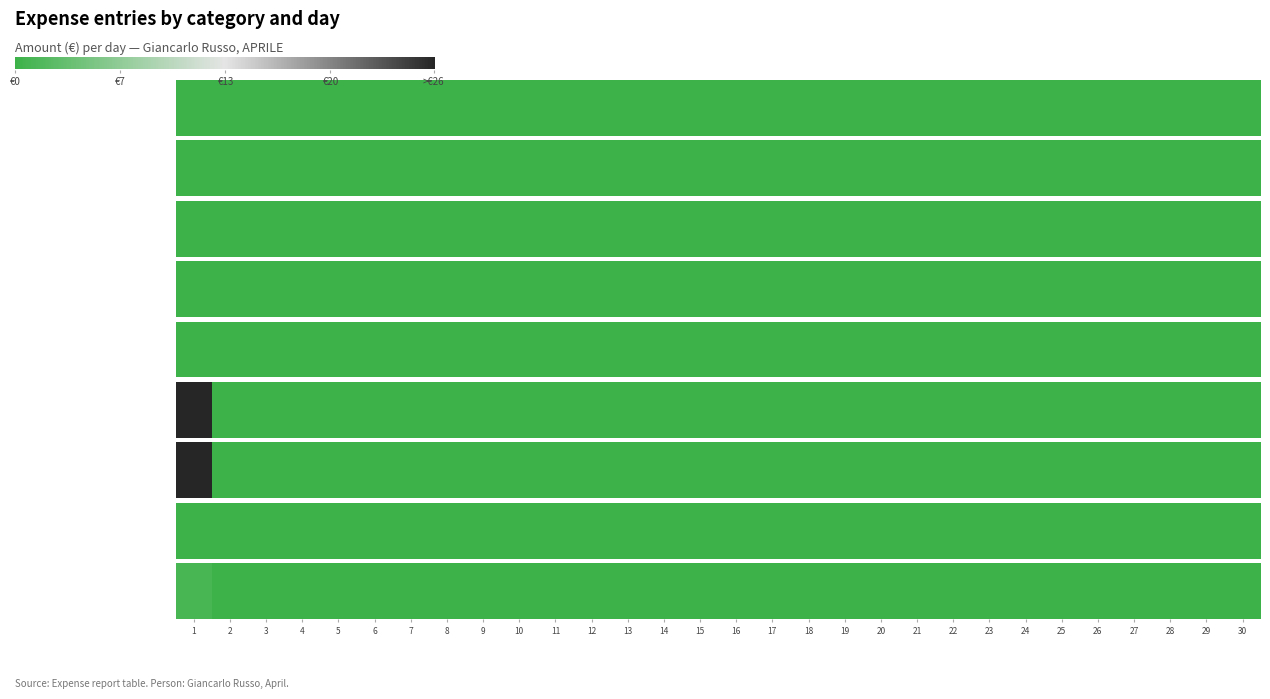

At SPESE VITTO/ALLOGGIO, list the series in order from smallest to largest.

AUTO, RIMBORSO CARBURANTE, SPESE AUTO, VARIE VIAGGI, VARIE, SPESE VITTO/ALLOGGIO, Totale SPESA, CARTA CREDITO, Indeducibile